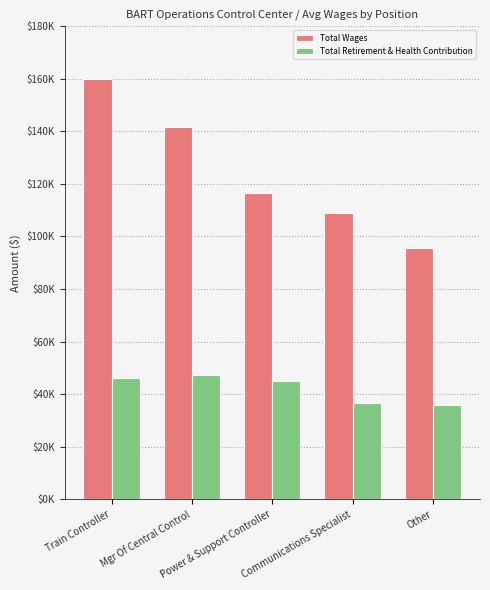

At which category does the chart reach its peak across all series?

Train Controller